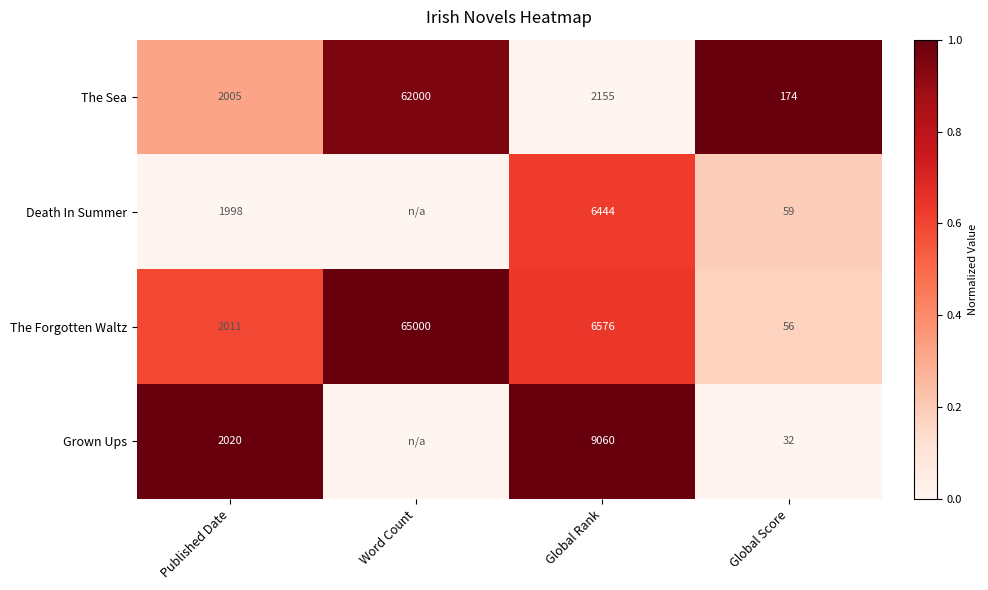

Which category has the highest value in the The Forgotten Waltz series?

Word Count